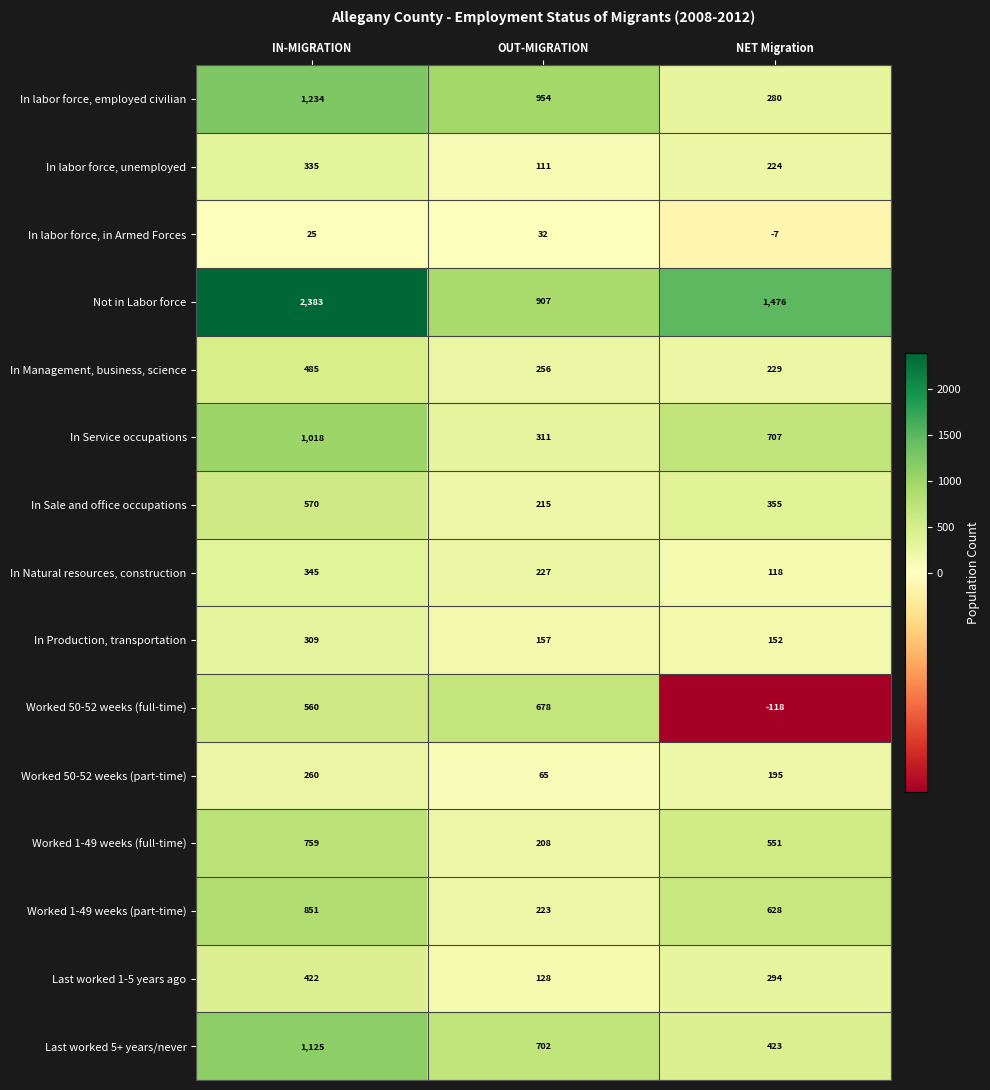

Count the In Sale and office occupations values in the range 215 to 570.

3